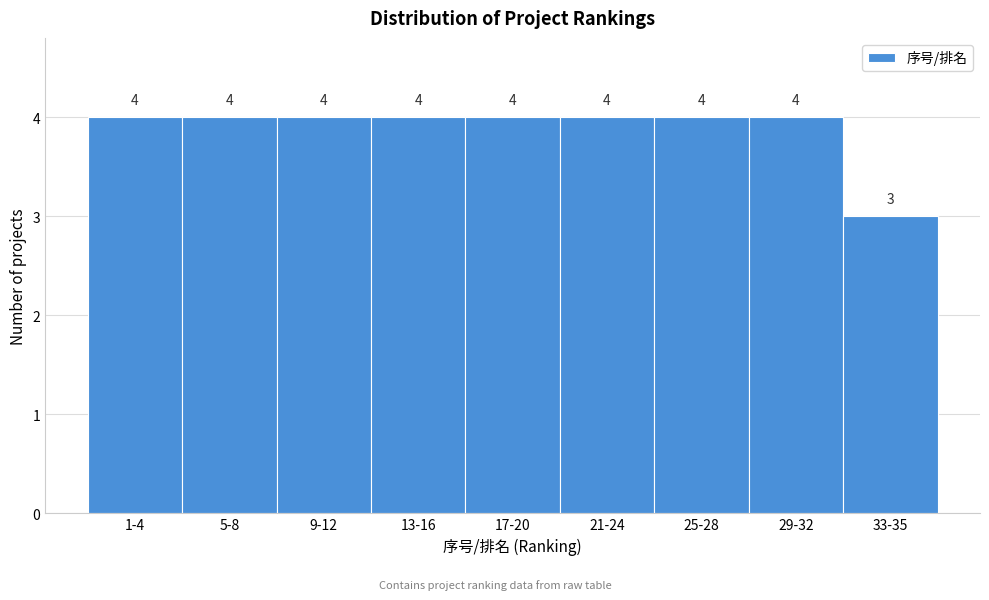

Reading right to left, transcribe all the data shown in this chart.

33-35=3	29-32=4	25-28=4	21-24=4	17-20=4	13-16=4	9-12=4	5-8=4	1-4=4